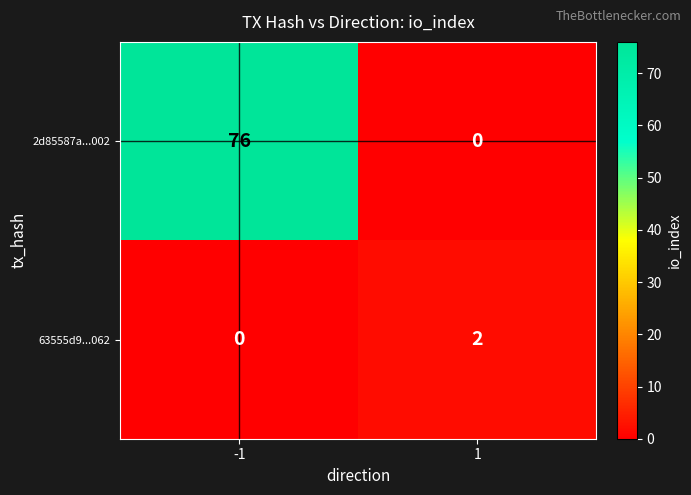

Read the 2d85587a...002 value at -1.

76